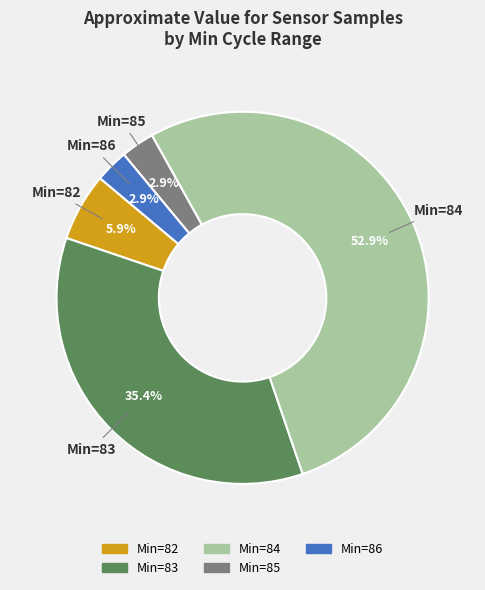

Is there a majority slice in this chart?

Yes